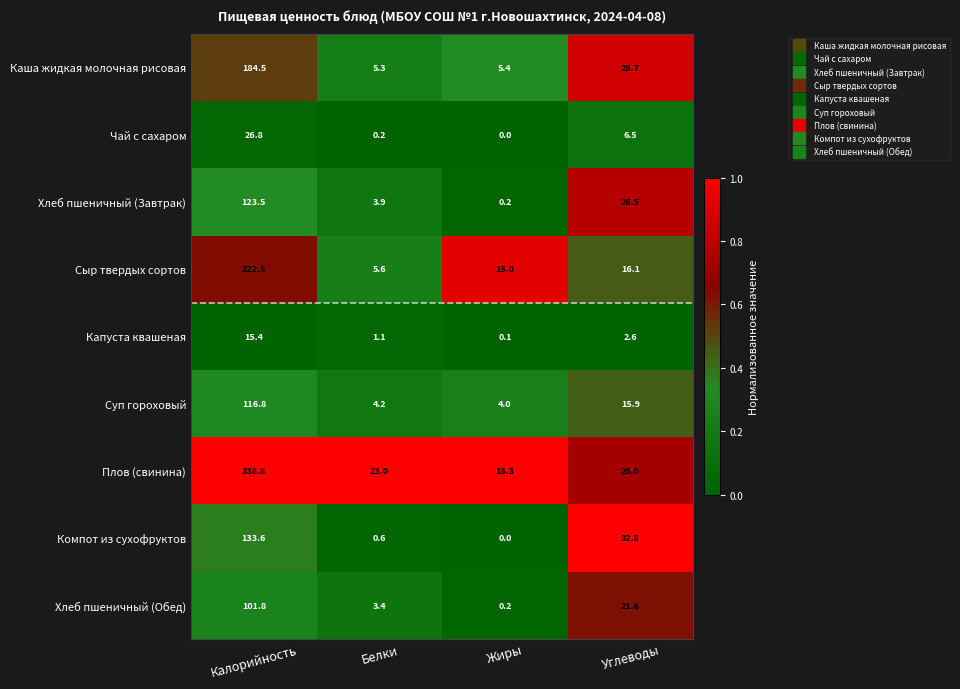

What is the maximum value shown in the chart?

338.8